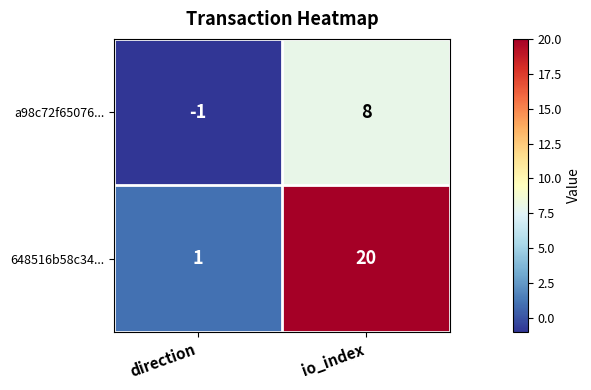

How many data points in 648516b58c34... are less than 20?

1